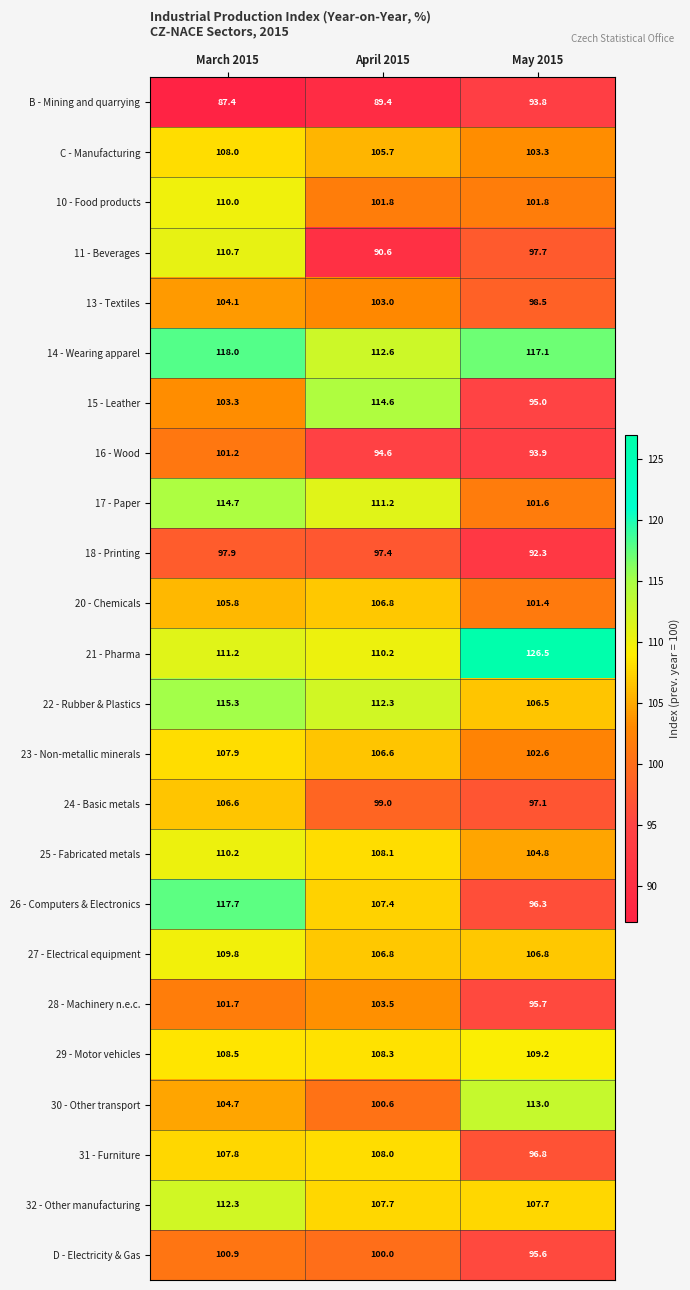

Which series changed the most between March 2015 and April 2015?

11 - Beverages